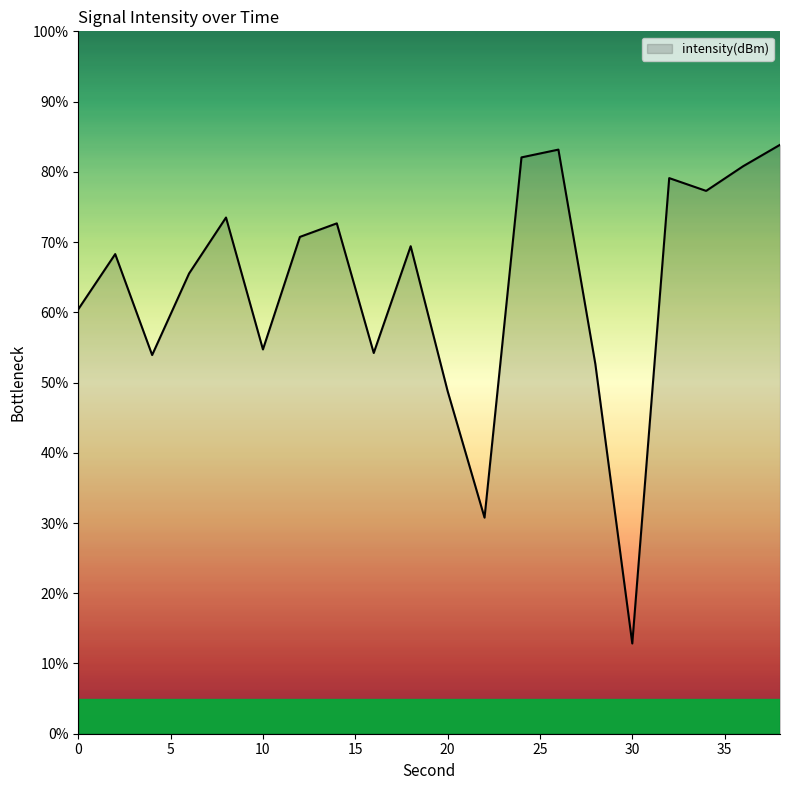

What is the difference between the maximum and minimum values?

71.0